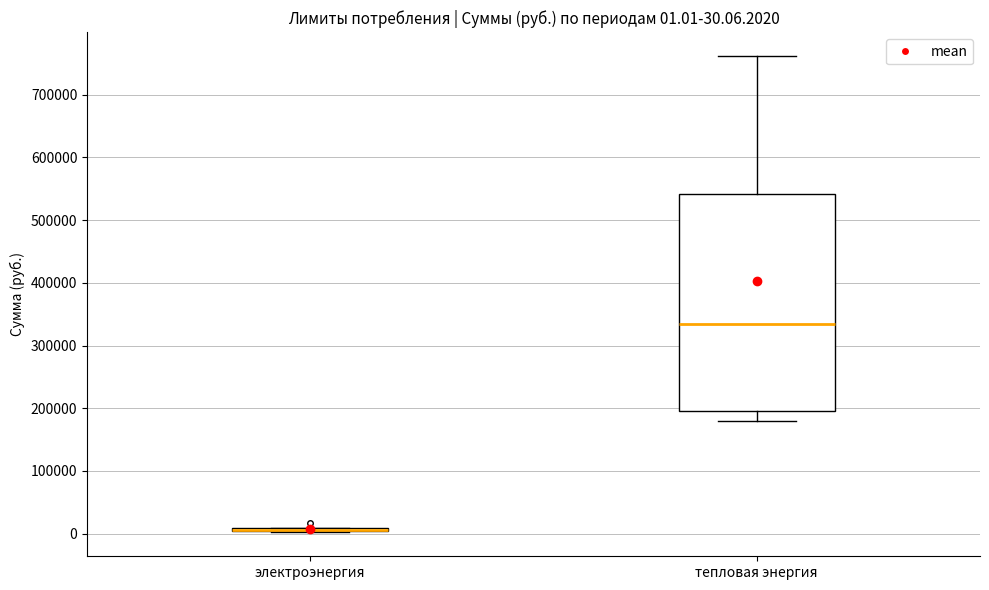

Which box is the tallest, from its lower edge to its upper edge?

тепловая энергия